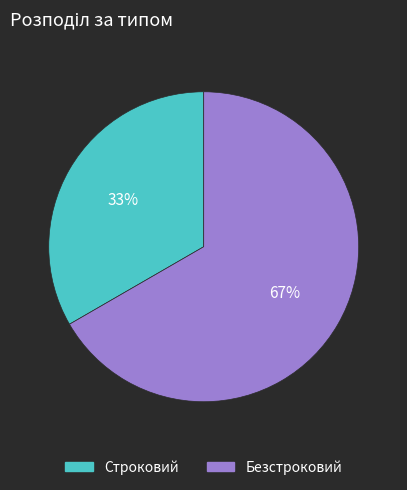

How many slices are in this pie chart?

2